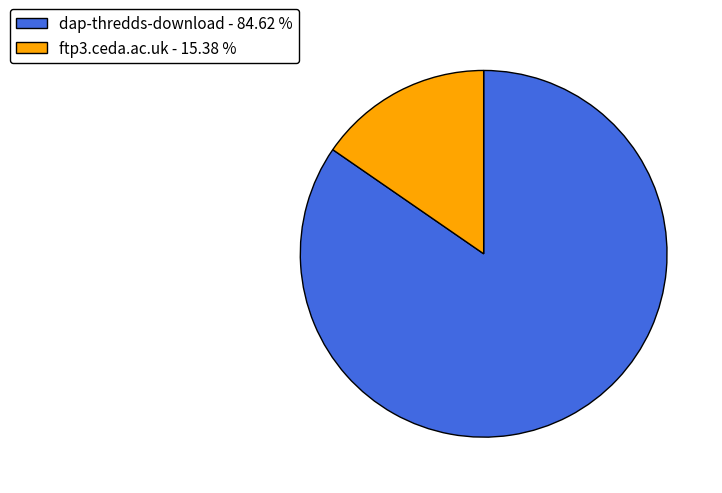

Which slice represents more than half of the pie?

dap-thredds-download